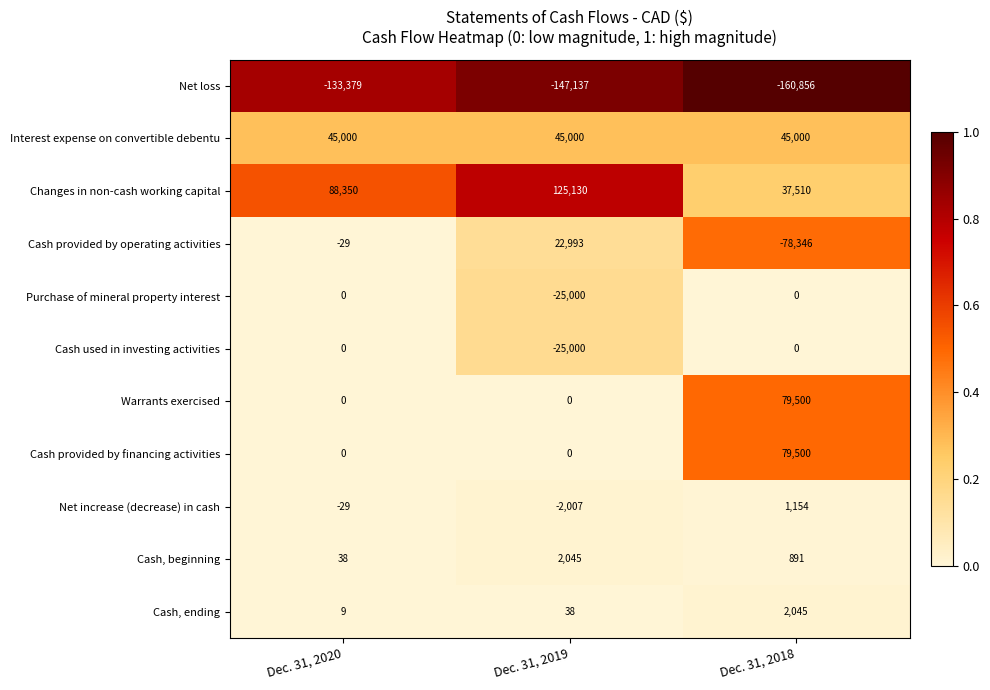

Which category has the highest value across all series?

Dec. 31, 2019